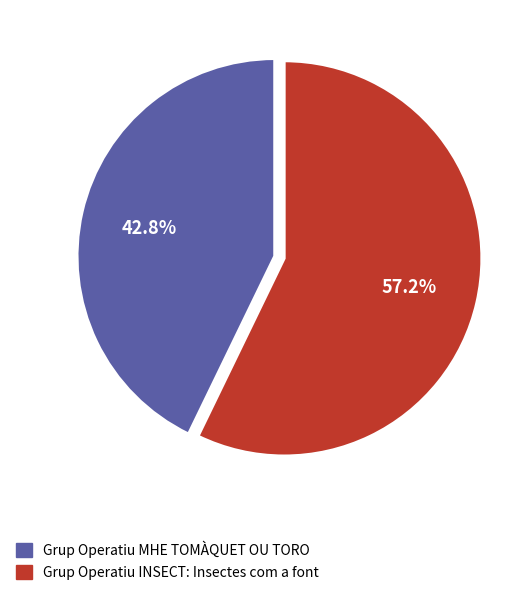

What is the smallest slice in the pie chart?

Grup Operatiu MHE TOMÀQUET OU TORO